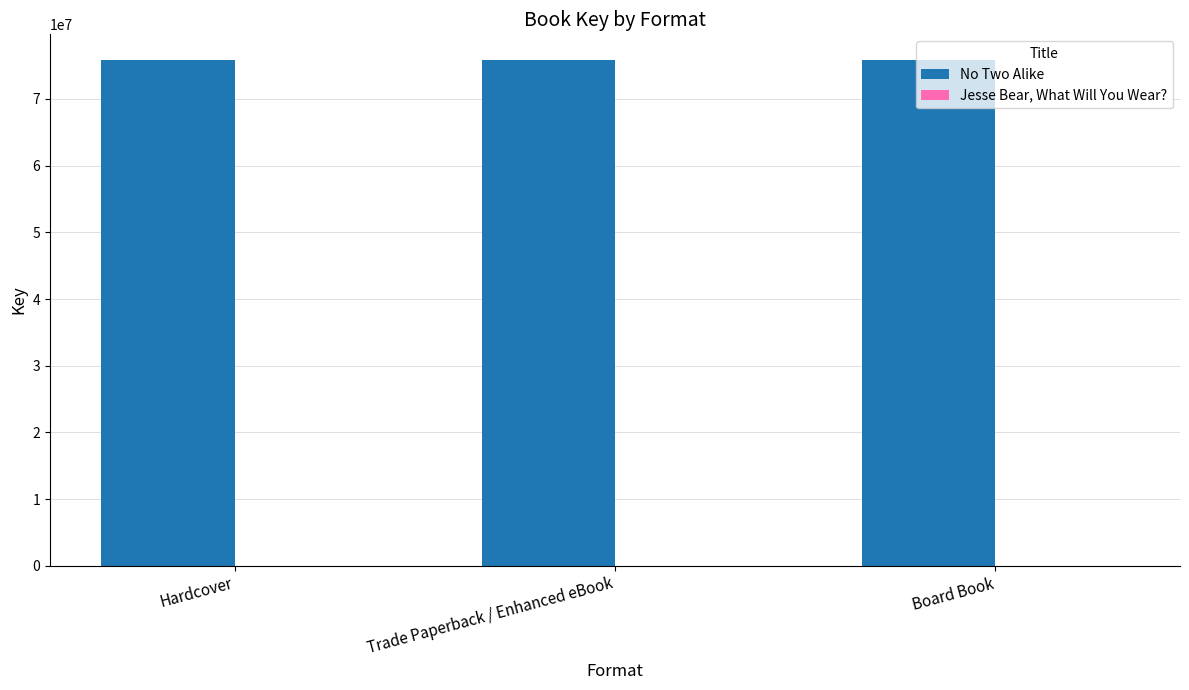

Are the bars grouped side by side (vs. stacked)?

Yes